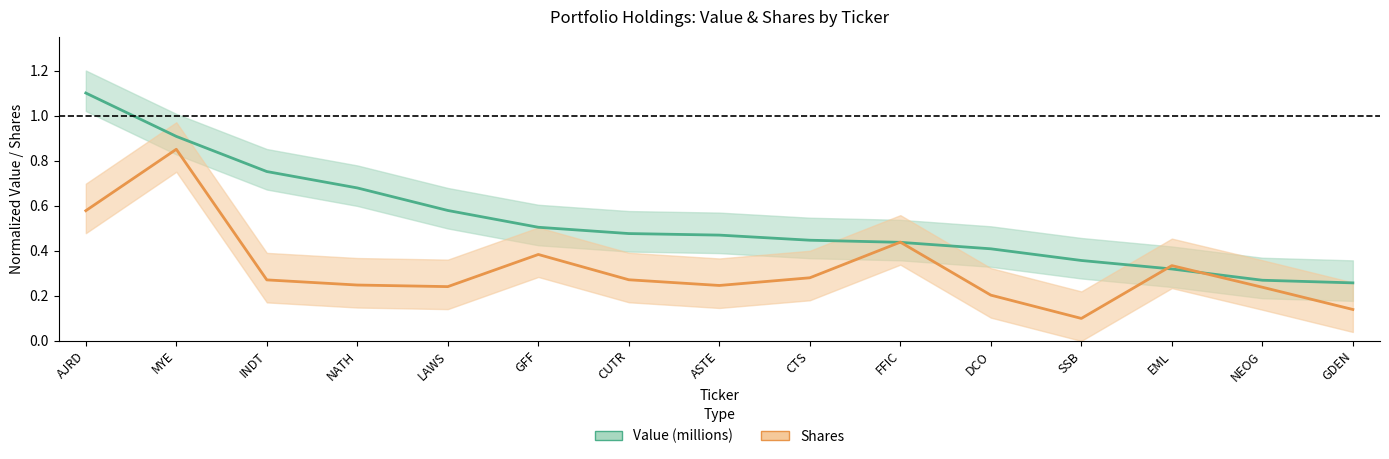

Which series has the largest range (max minus min)?

Value (millions)